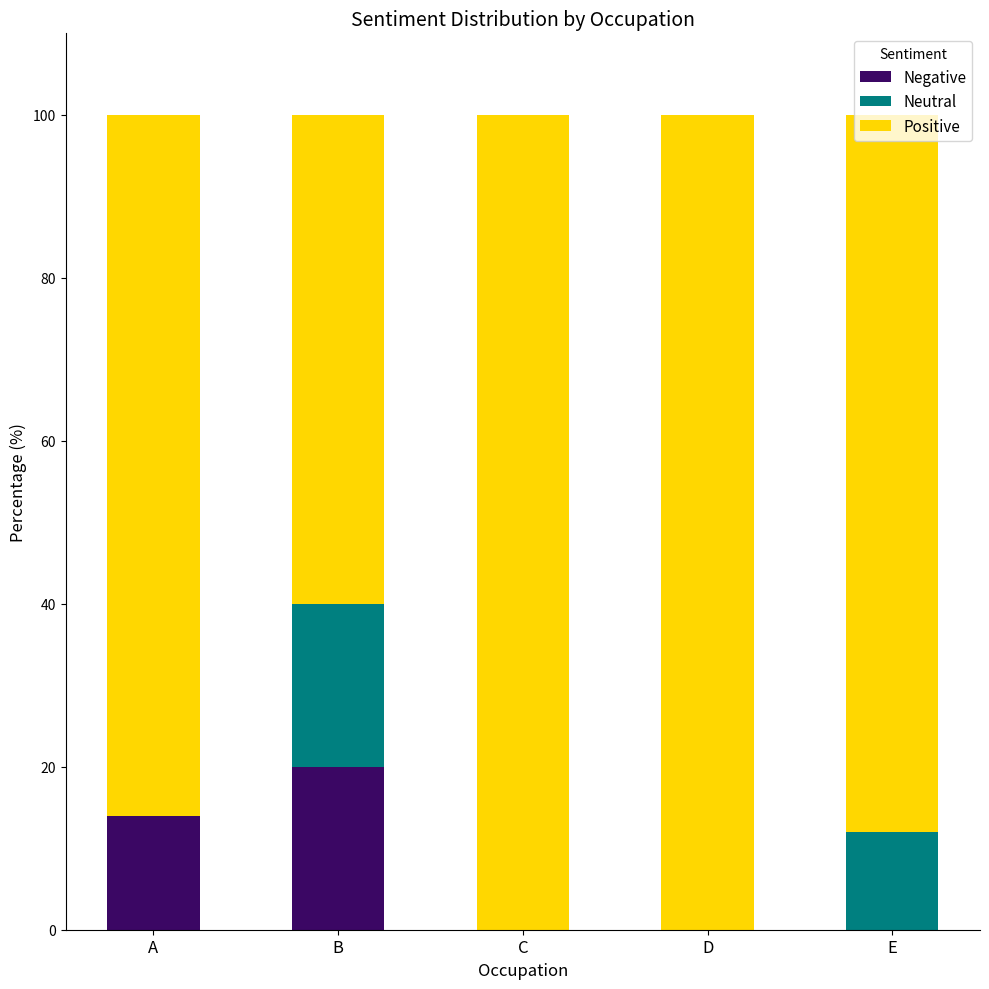

What is the total value across all series at D?

100